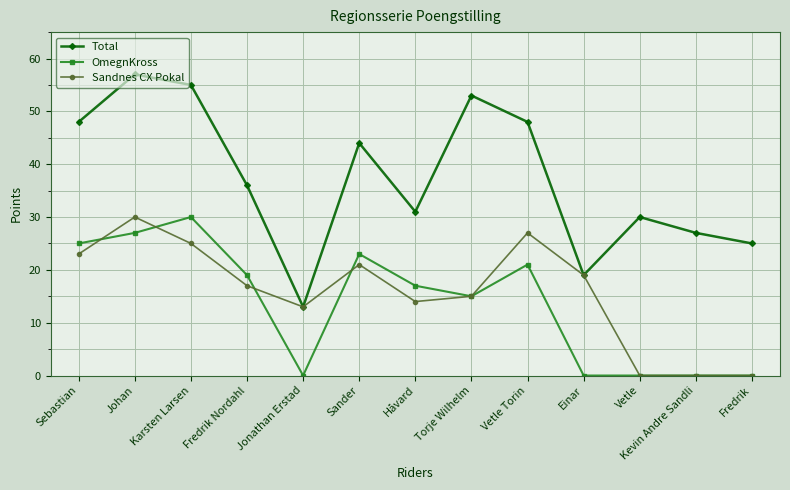

Between Sander and Fredrik, which series saw the biggest shift?

OmegnKross